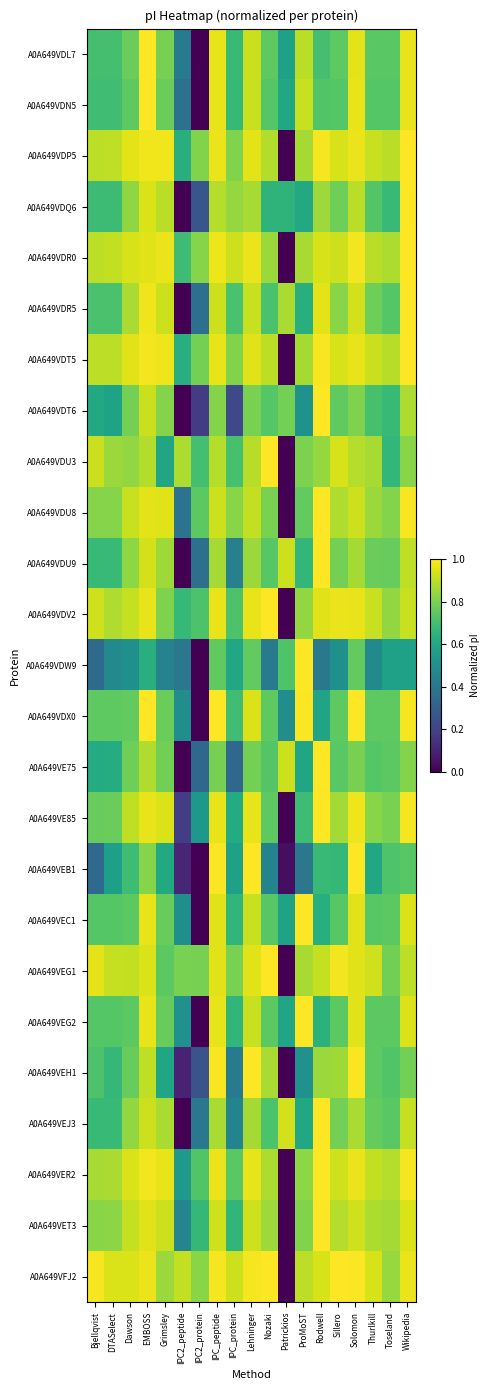

What is the maximum value shown in the chart?

1.0